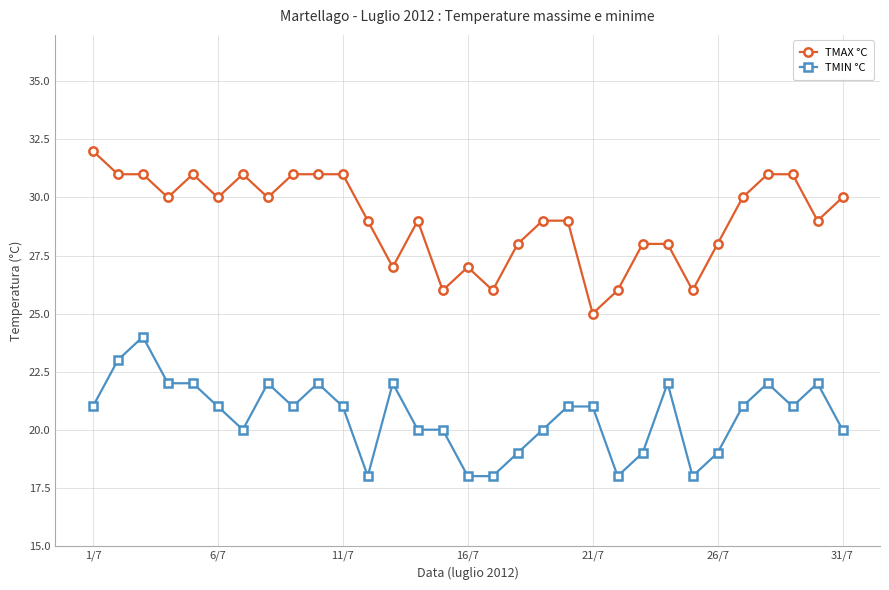

Which series has the widest spread of values?

TMAX °C